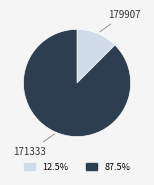

Rank the categories by value from lowest to highest.

179907, 171333